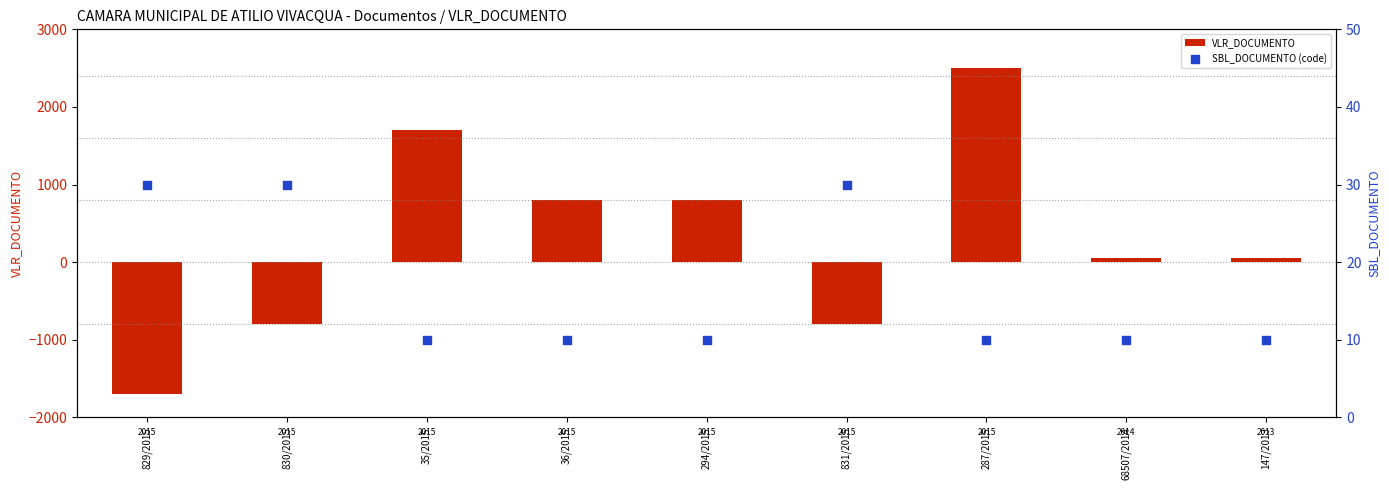

Which series reaches the maximum Y coordinate?

VLR_DOCUMENTO